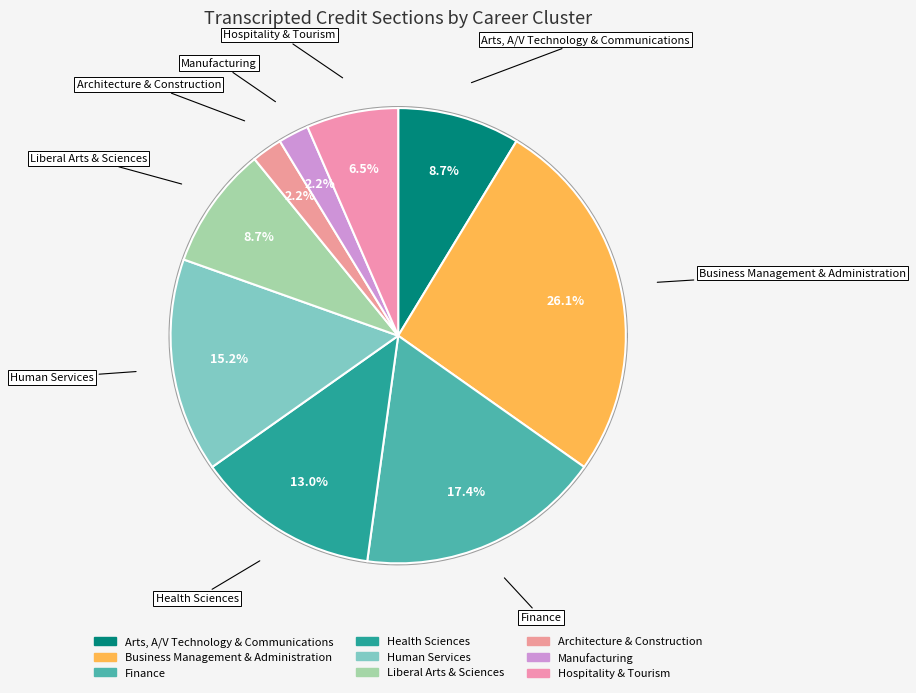

Is there a majority slice in this chart?

No